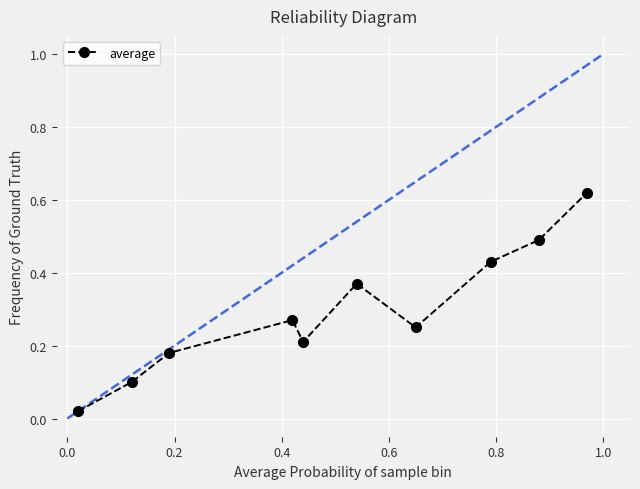

True or false: there are more than 1 points higher than both neighbors.

True